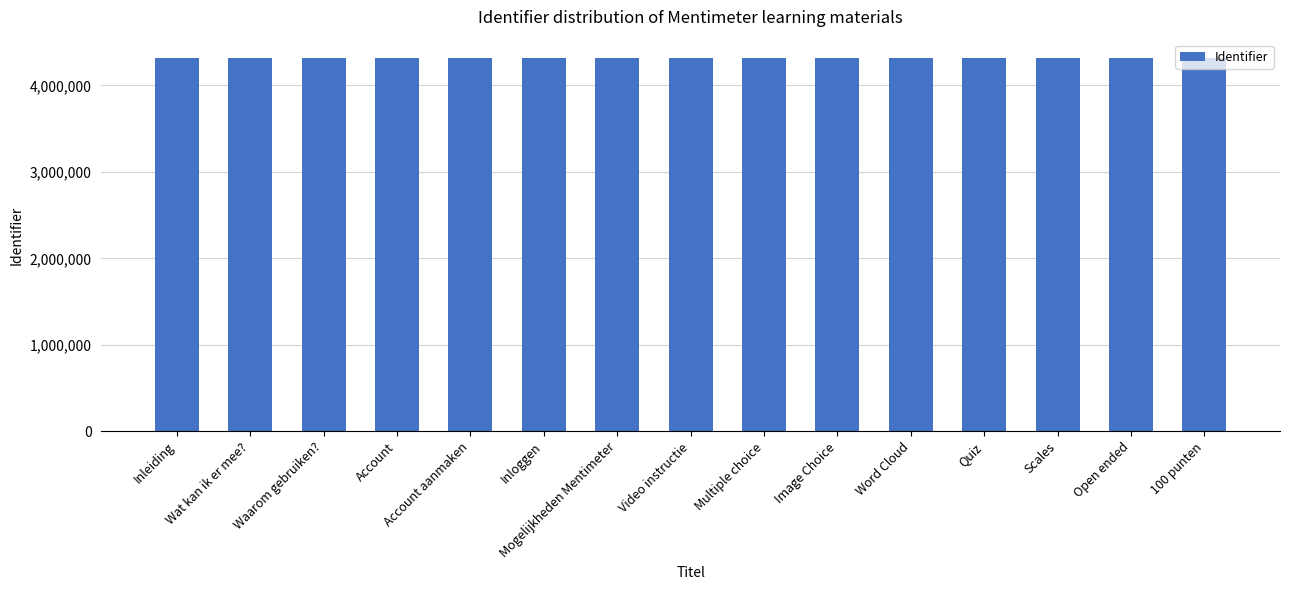

What is the change in value from Account aanmaken to 100 punten?

+26